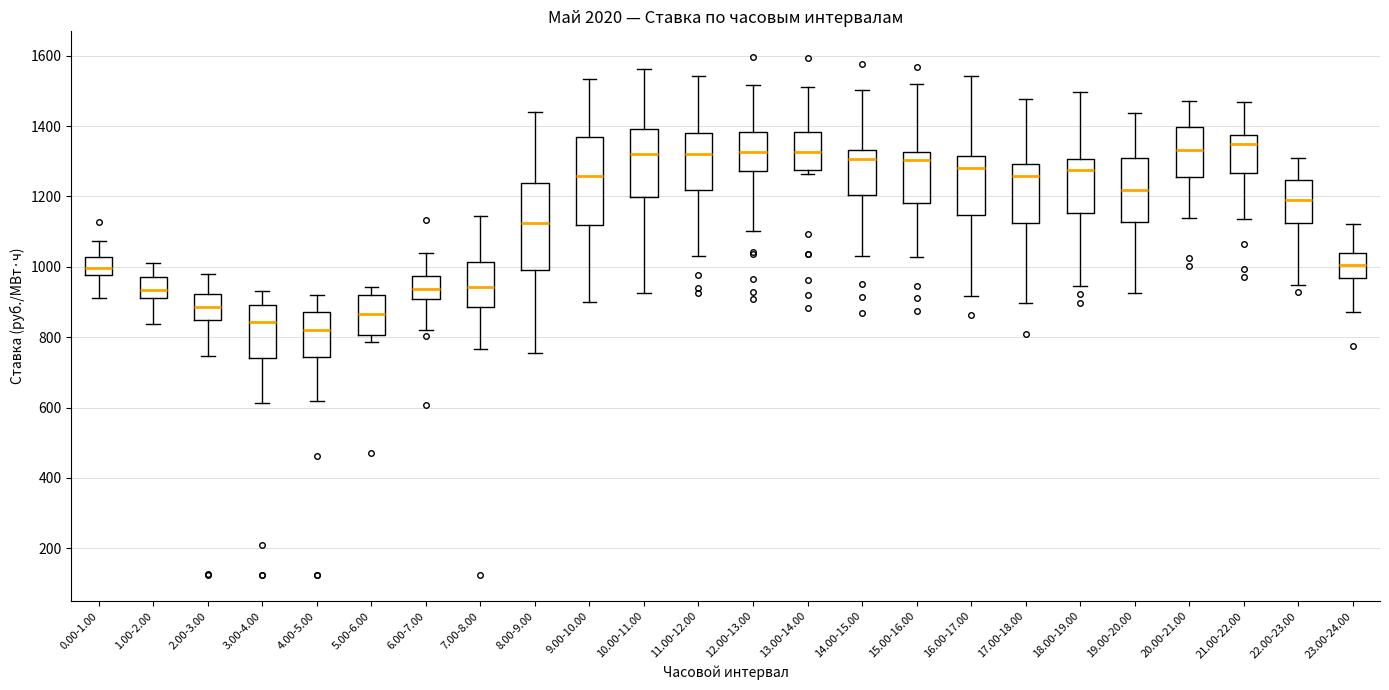

Where is the lower edge of the box for 7.00-8.00 on the y-axis? The values are not printed on the chart, so give them approximately, as read against the axis.

880